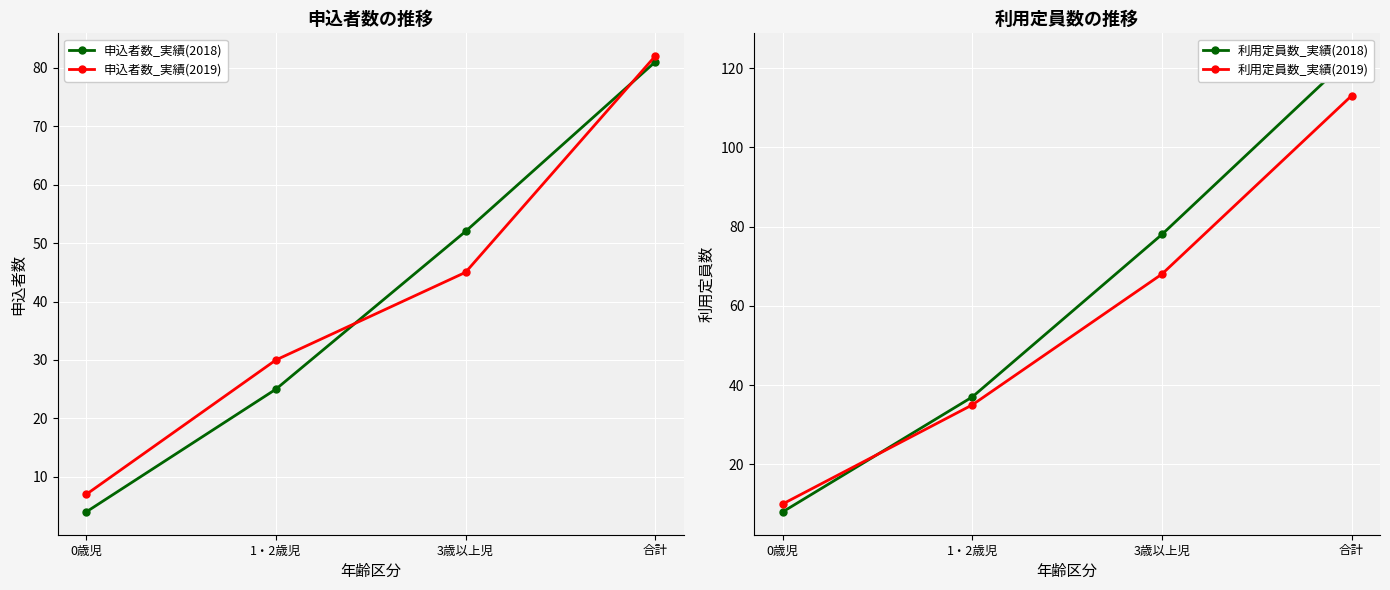

Reading left to right, list all the values displayed in this chart.

申込者数_実績(2018): 4	25	52	81
申込者数_実績(2019): 7	30	45	82
利用定員数_実績(2018): 8	37	78	123
利用定員数_実績(2019): 10	35	68	113